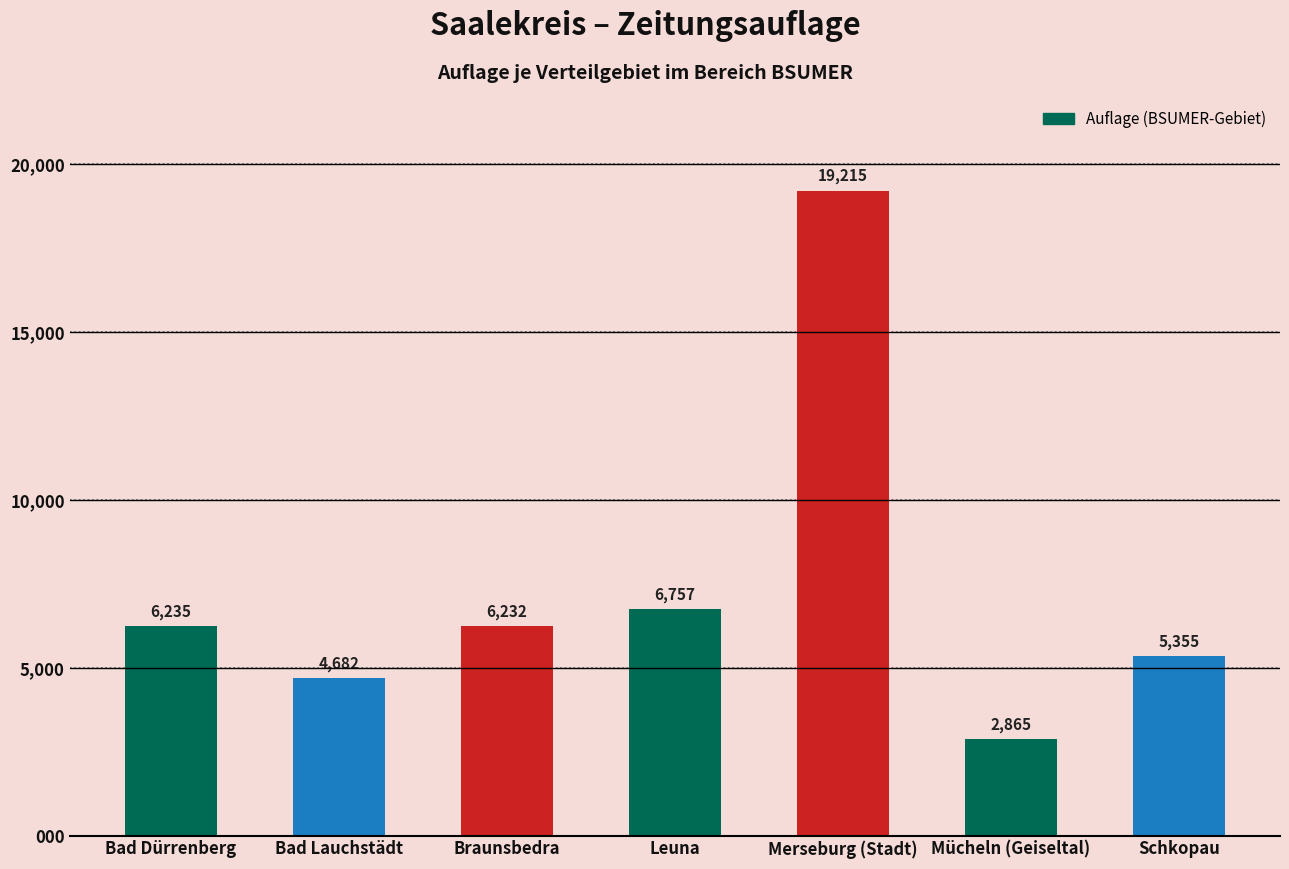

At which label is the value closest to 11040?

Leuna